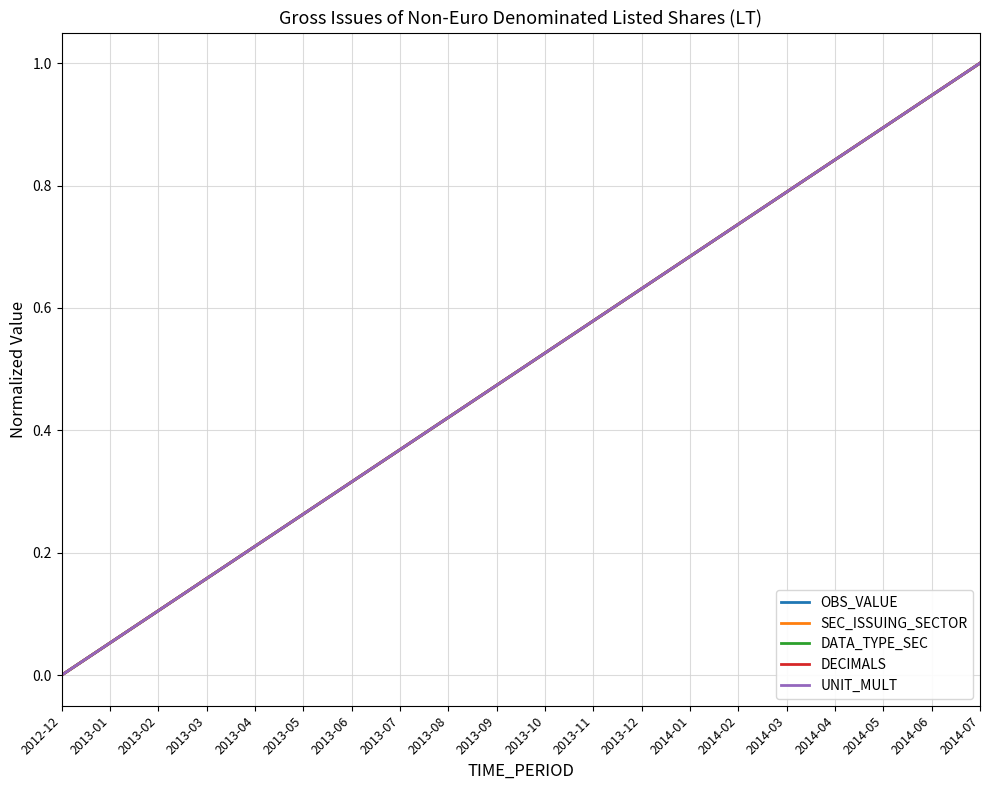

What is the difference between the maximum and minimum values in the UNIT_MULT series?

1.0